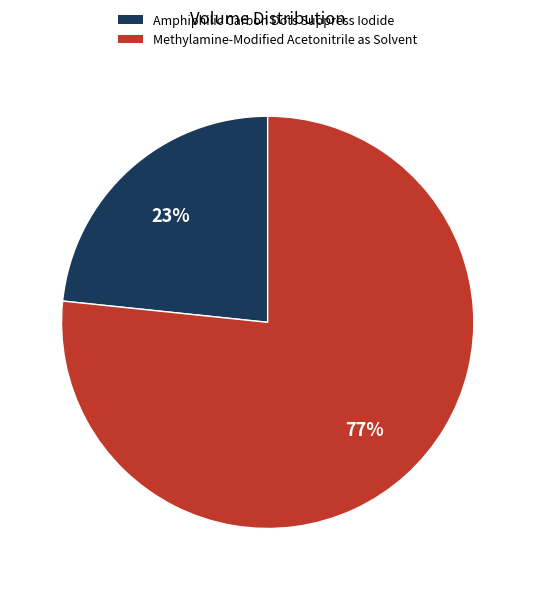

Does Amphiphilic Carbon Dots Suppress Iodide represent more than half of the total?

No